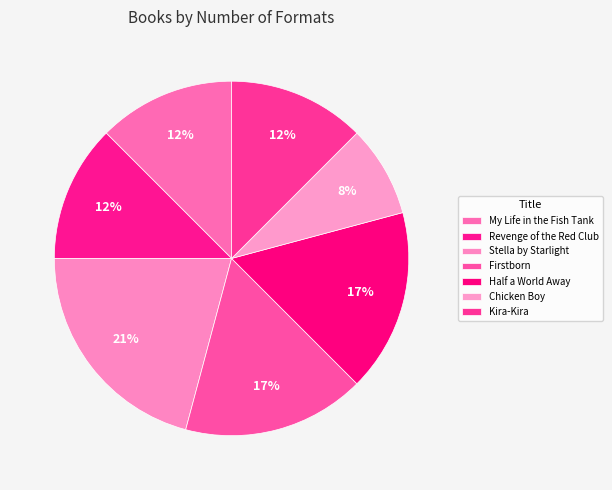

How many segments does this pie chart have?

7